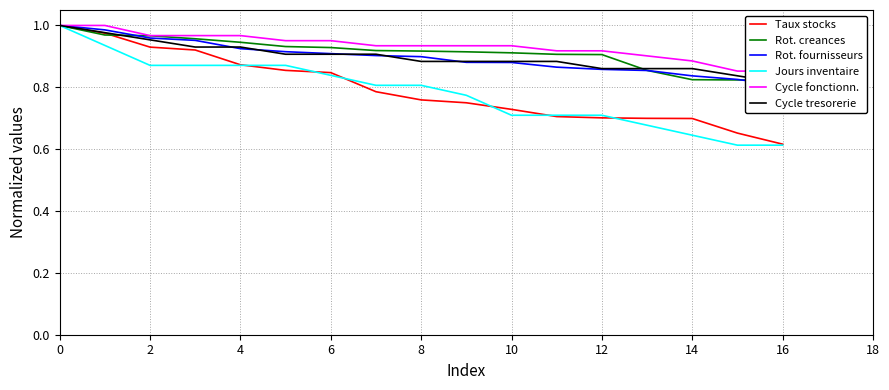

Is it true that Jours inventaire equals 1.4 at 2?

False